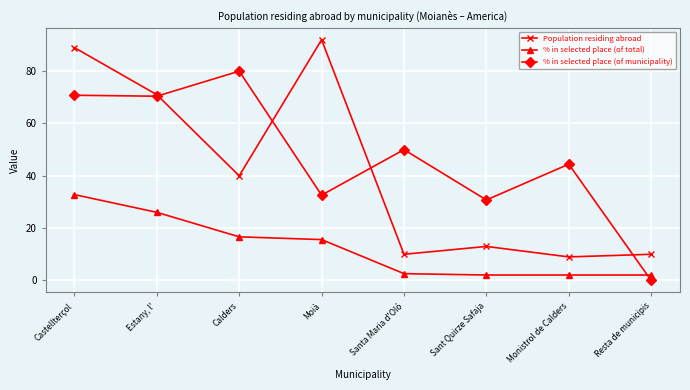

What is the difference between the maximum and second lowest values in the Population residing abroad series?

82.0